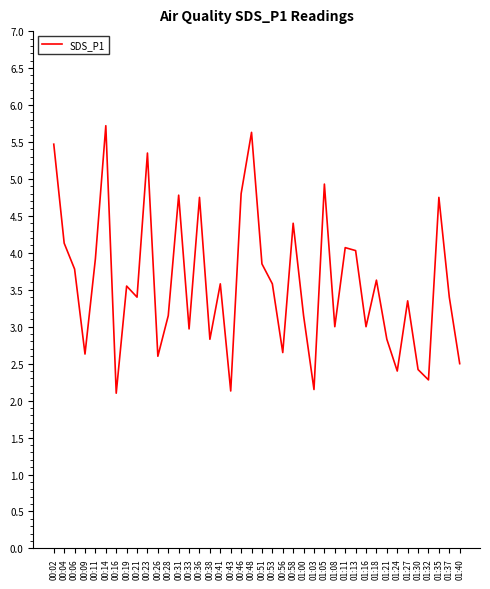

What is the change in value from 01:08 to 01:37?

+0.4